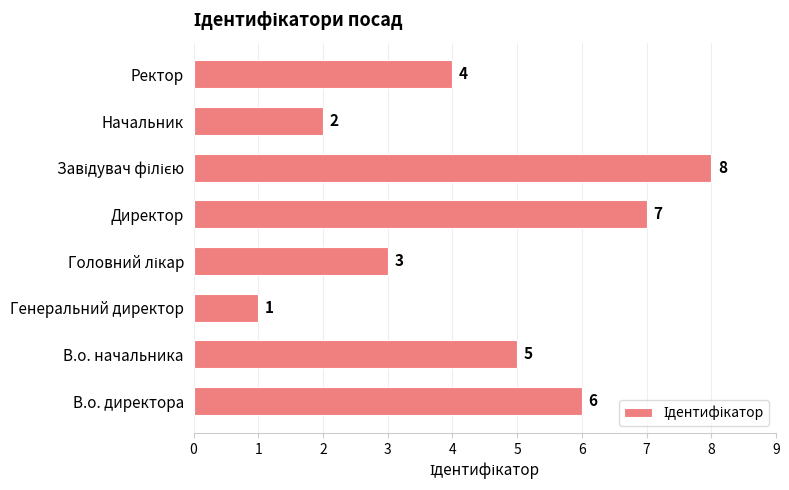

What is the approximate value at В.о. начальника?

5